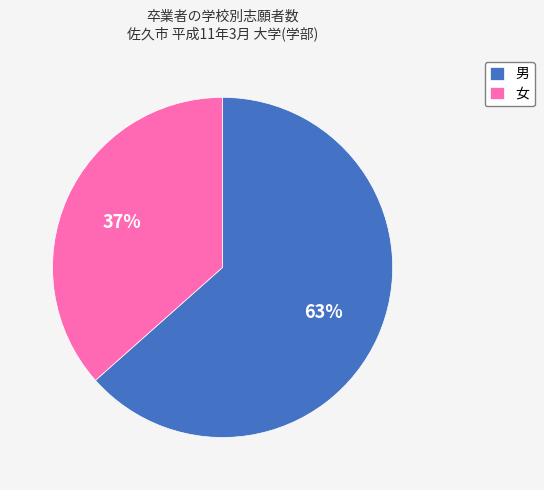

To the nearest percent, what percentage of the pie is 女?

37%